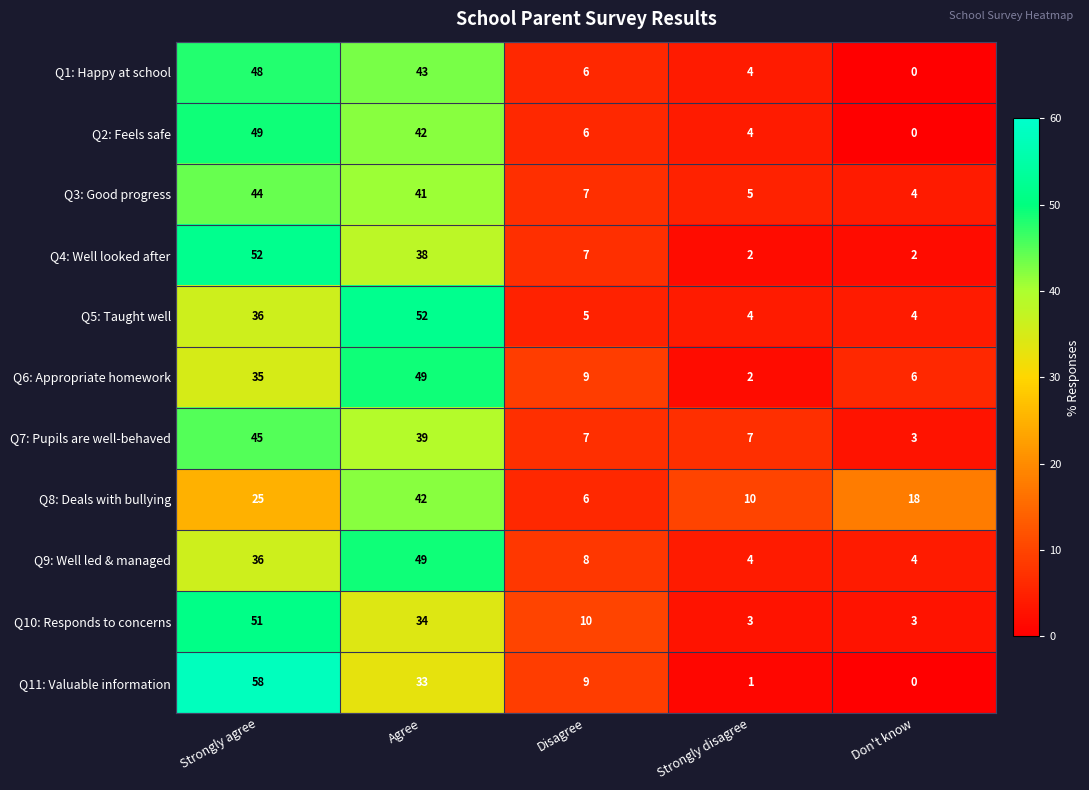

Between Agree and Strongly disagree, which series saw the biggest shift?

Q5: Taught well